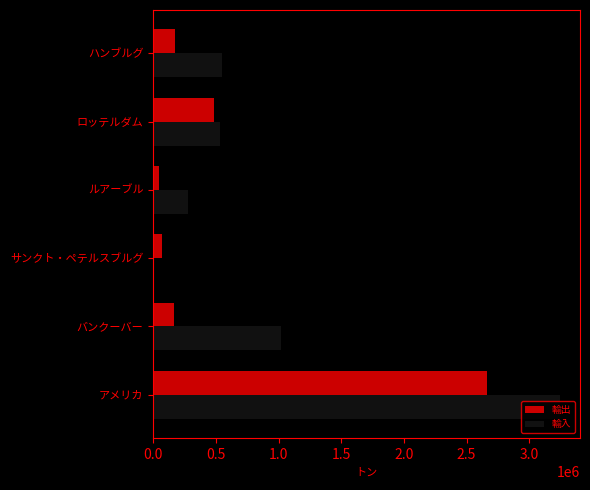

What is the sum of all 輸入 values?

5622365